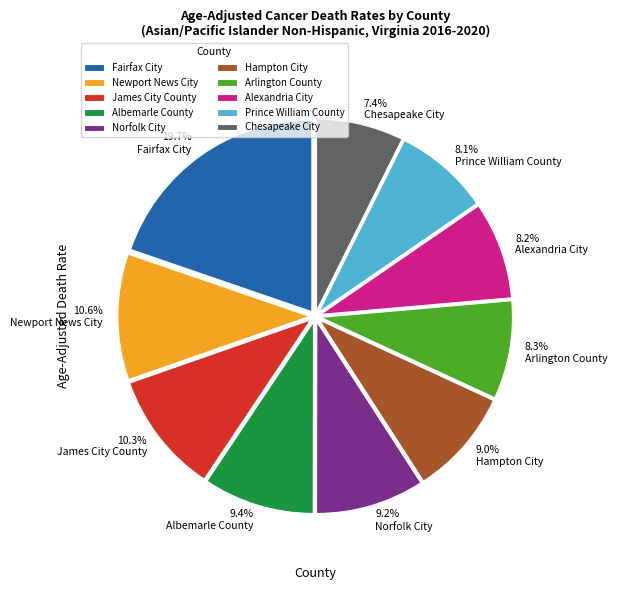

To the nearest percent, what portion does Norfolk City represent?

9%